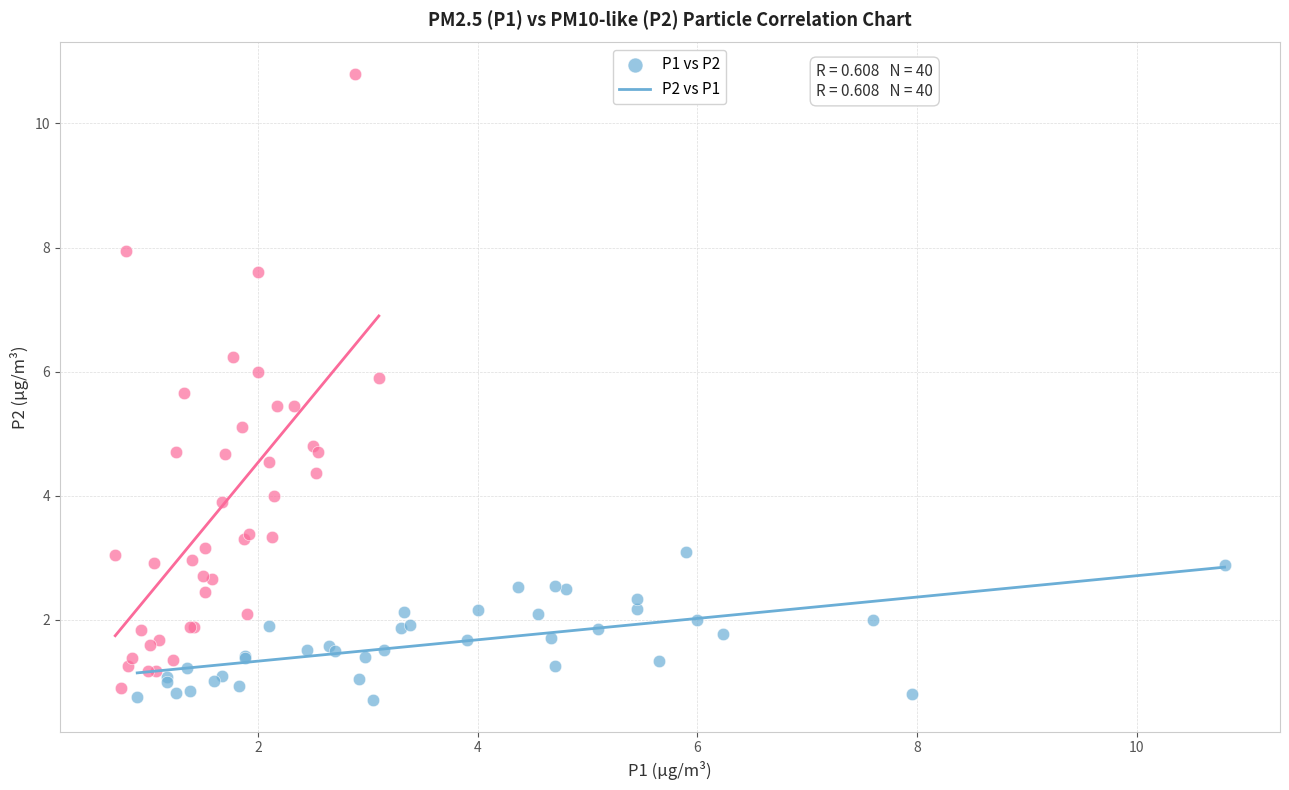

Which series contains the highest Y value?

P2 vs P1